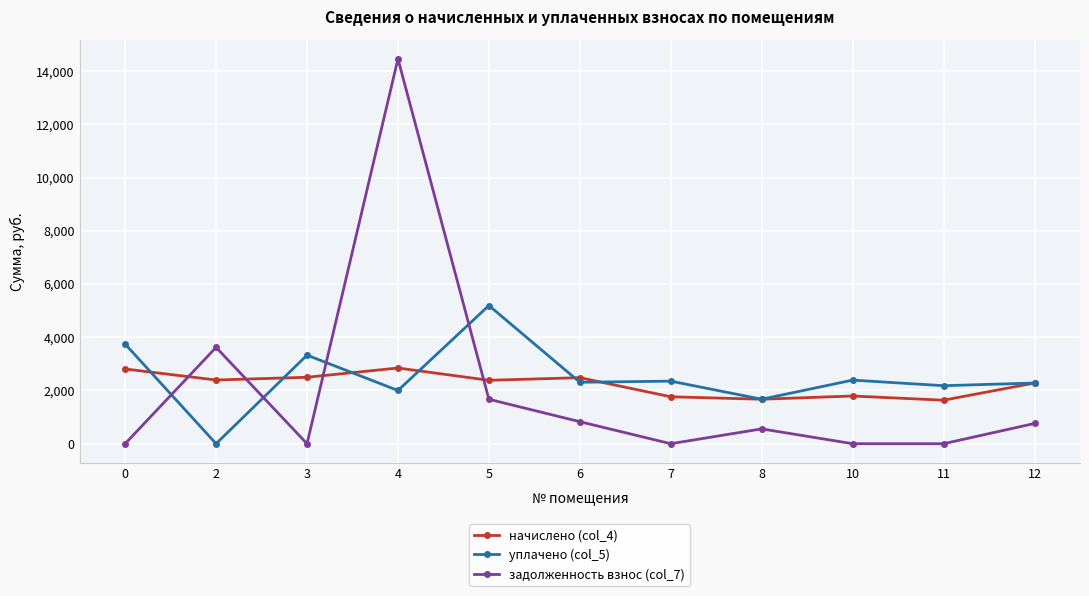

How many data points in задолженность взнос (col_7) are less than 557?

5